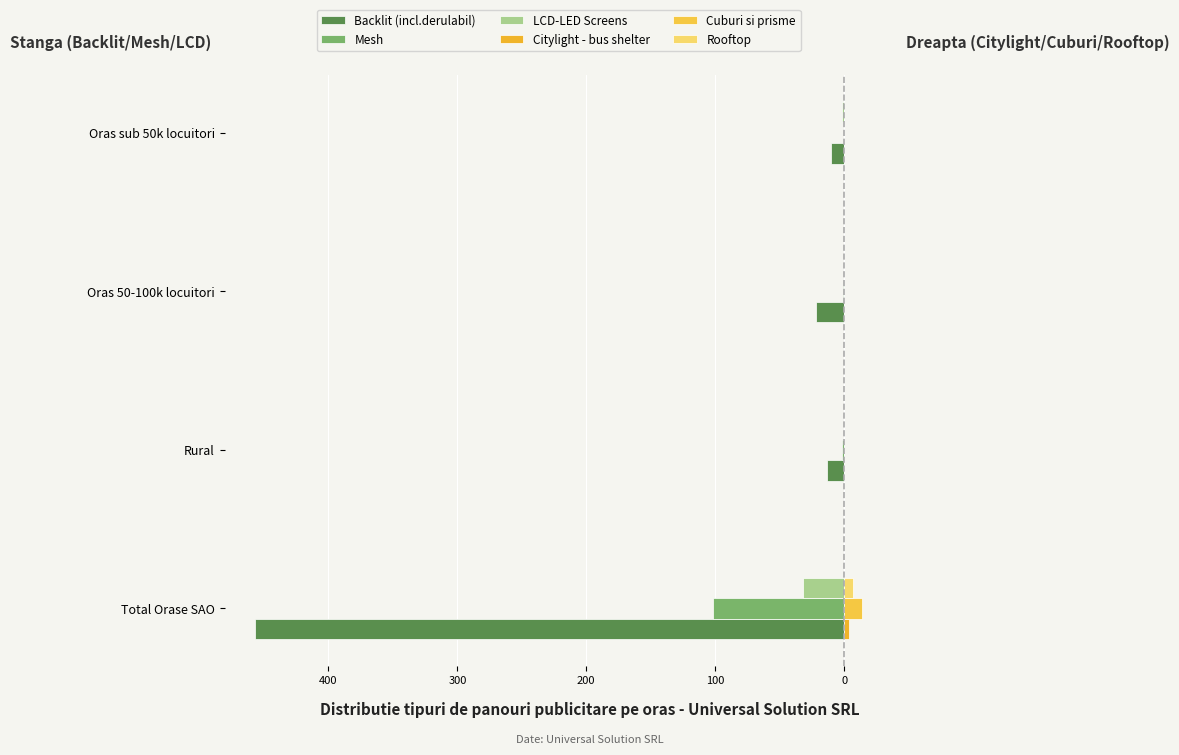

Which series has the widest spread of values?

Backlit (incl.derulabil)